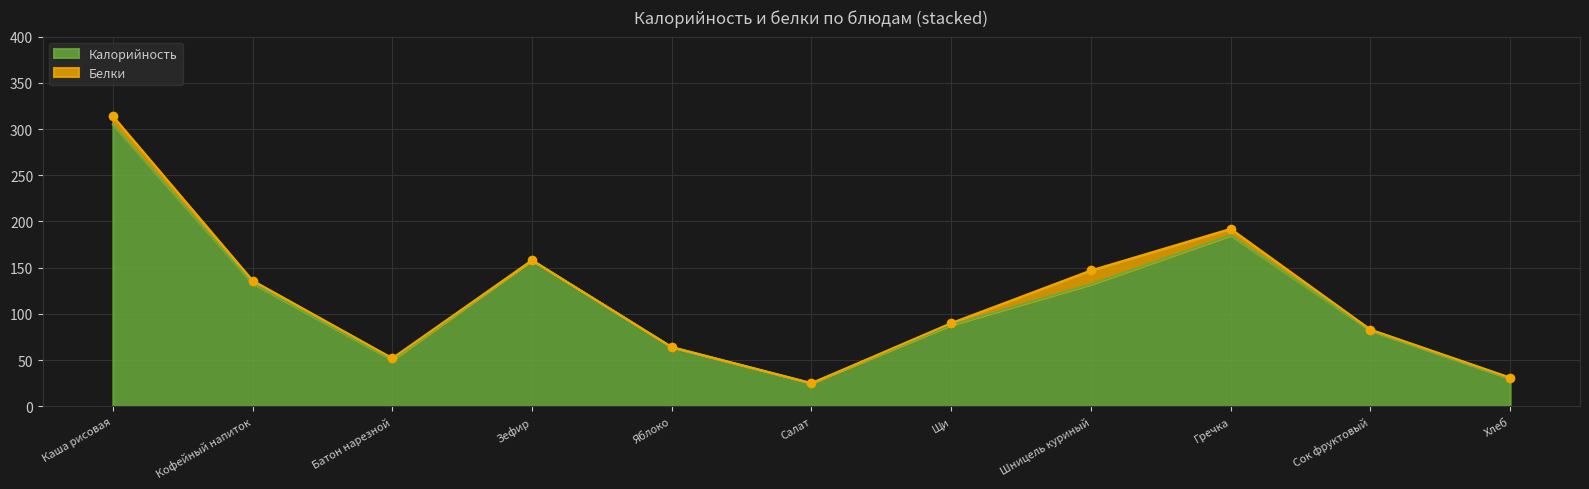

List the labels in order of value, largest first.

Каша рисовая, Гречка, Зефир, Кофейный напиток, Шницель куриный, Щи, Сок фруктовый, Яблоко, Батон нарезной, Хлеб, Салат